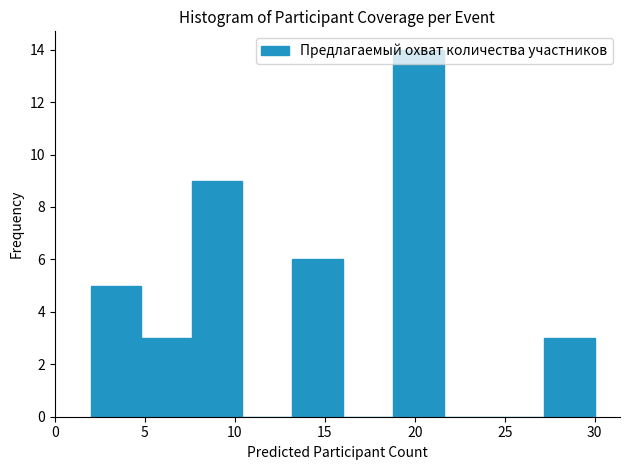

Which range on the x-axis has the tallest bar?

18.8 to 21.6